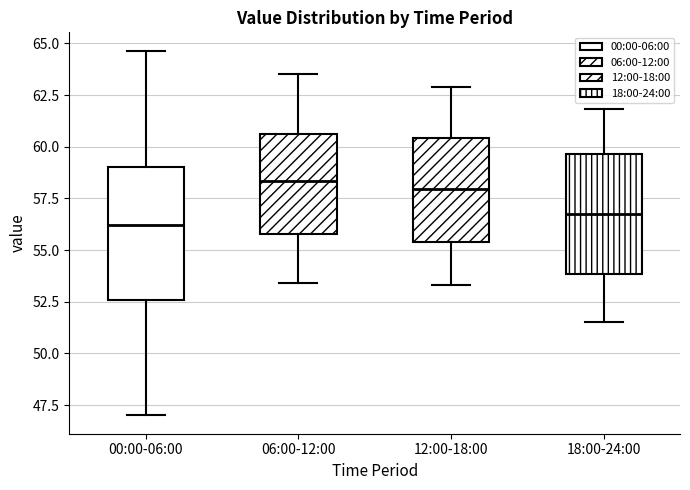

Reading left to right, transcribe this box plot: for each box, give where its median line is, the range the box spans, and where its two whiskers end, as read against the y-axis. The values are not printed on the chart, so give them approximately, as read against the axis.

00:00-06:00: median 56.0, box 52.5 to 59.0, whiskers 47.0 to 64.5
06:00-12:00: median 58.5, box 56.0 to 60.5, whiskers 53.5 to 63.5
12:00-18:00: median 58.0, box 55.5 to 60.5, whiskers 53.5 to 63.0
18:00-24:00: median 57.0, box 54.0 to 59.5, whiskers 51.5 to 62.0